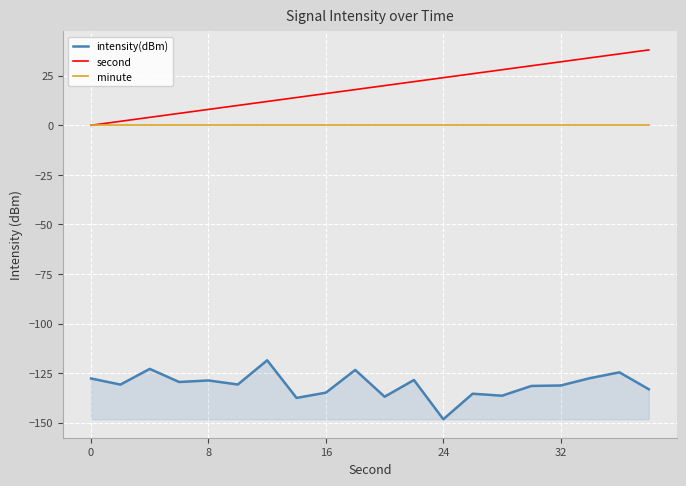

List the series in order of their peak value, highest first.

second, minute, intensity(dBm)